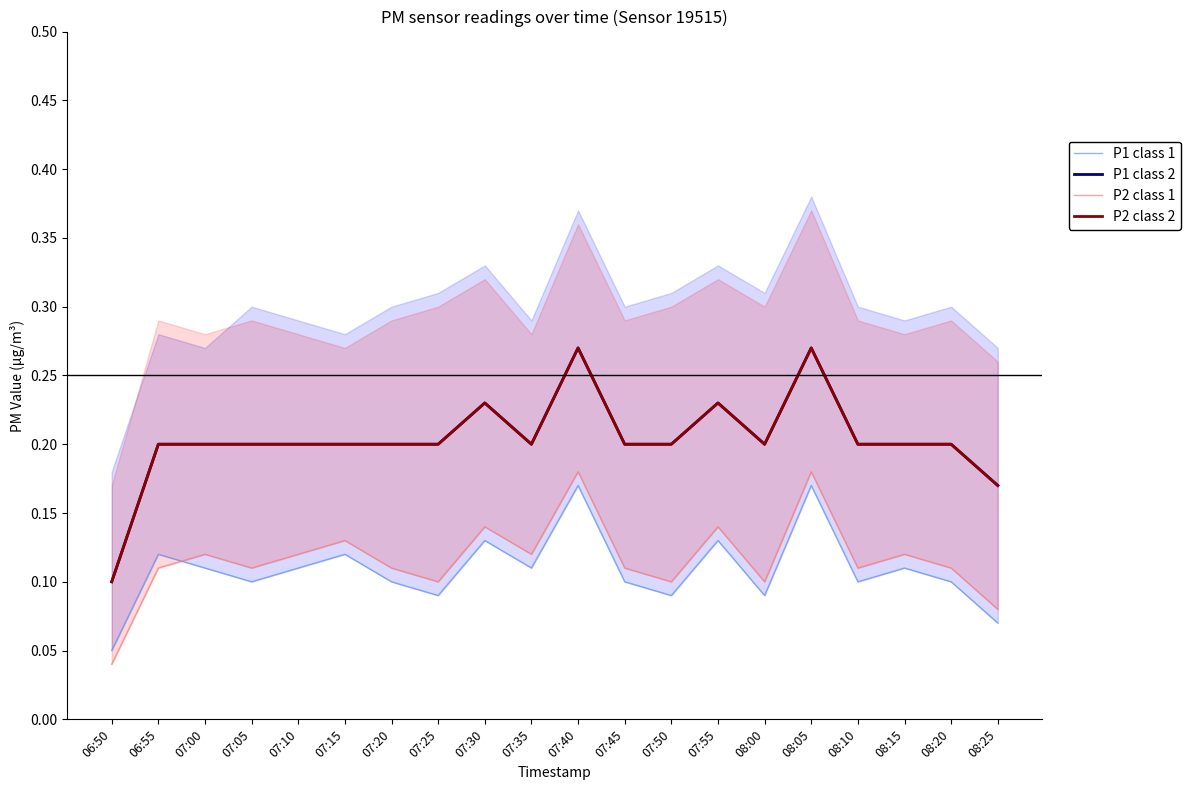

What is the spread (max minus min) of values at 06:55?

0.1